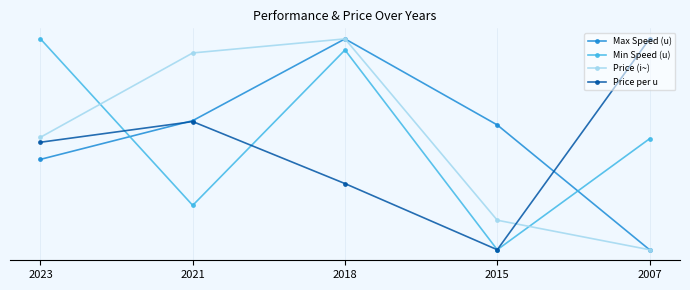

What are all the series names shown in the legend?

Max Speed (u), Min Speed (u), Price (i~), Price per u